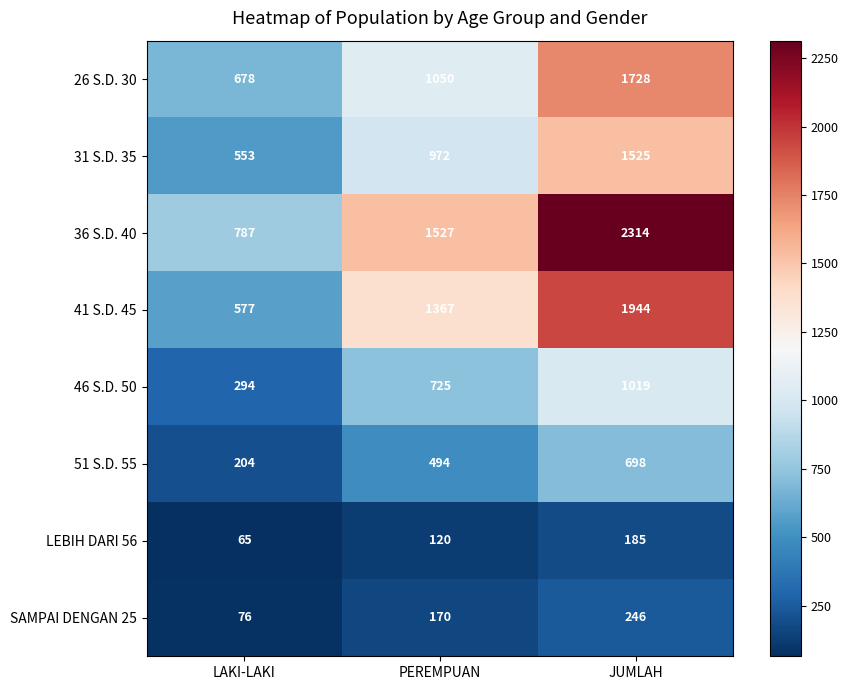

At which label is 26 S.D. 30 closest to 1203?

PEREMPUAN